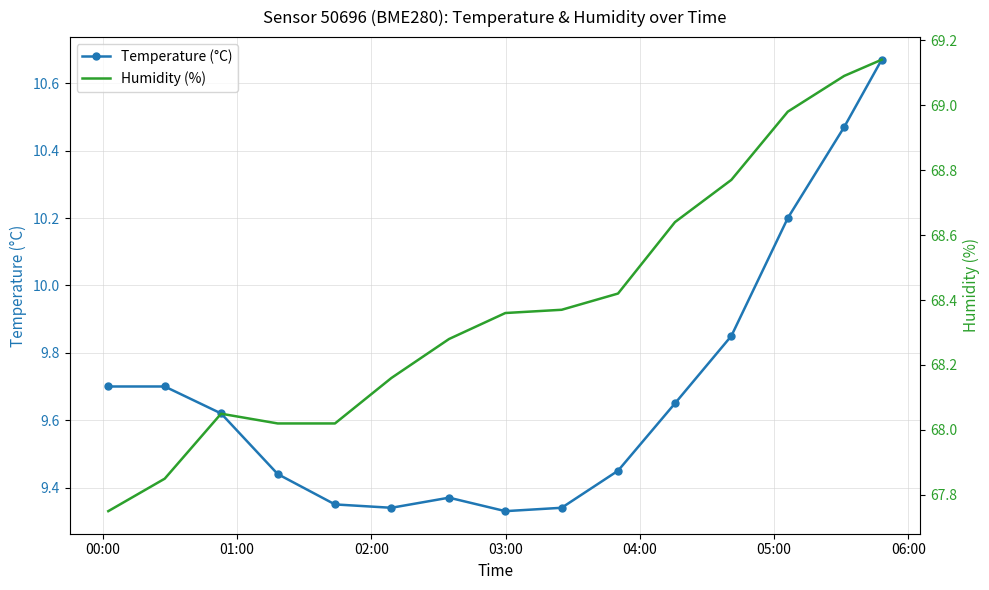

How many interior local valleys does the Temperature (°C) series have?

2